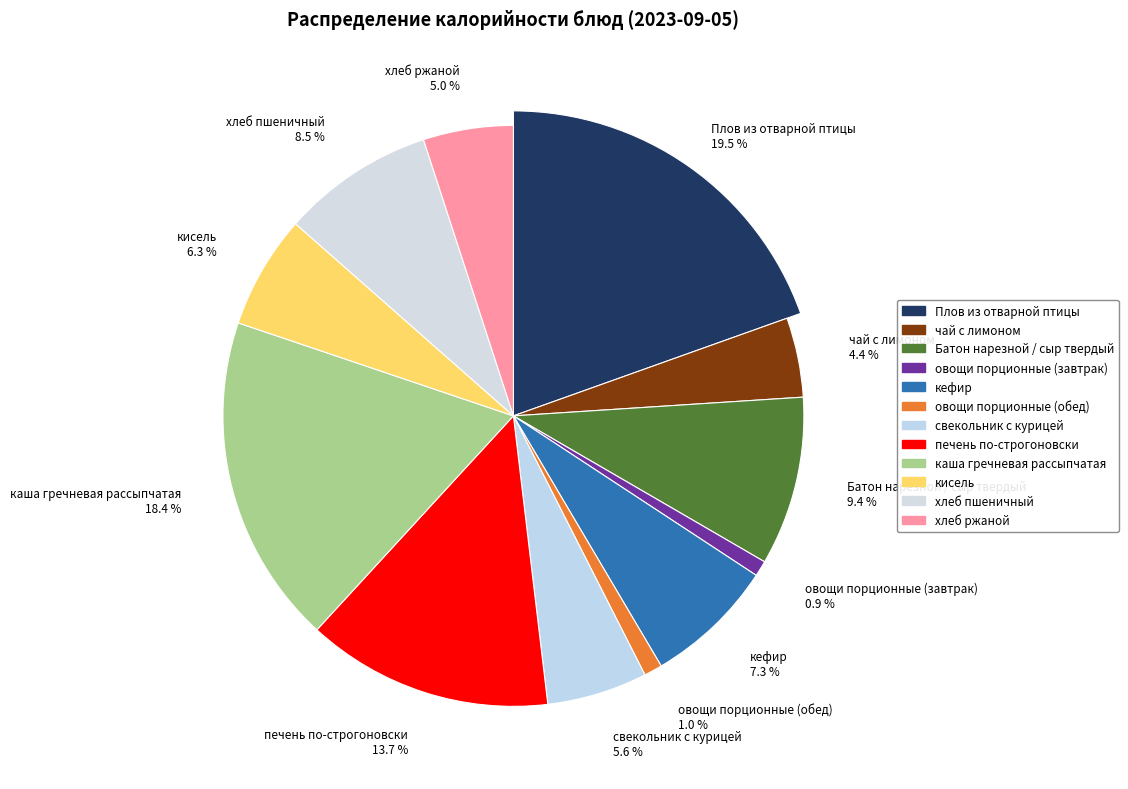

To the nearest percent, what portion does свекольник с курицей represent?

6%